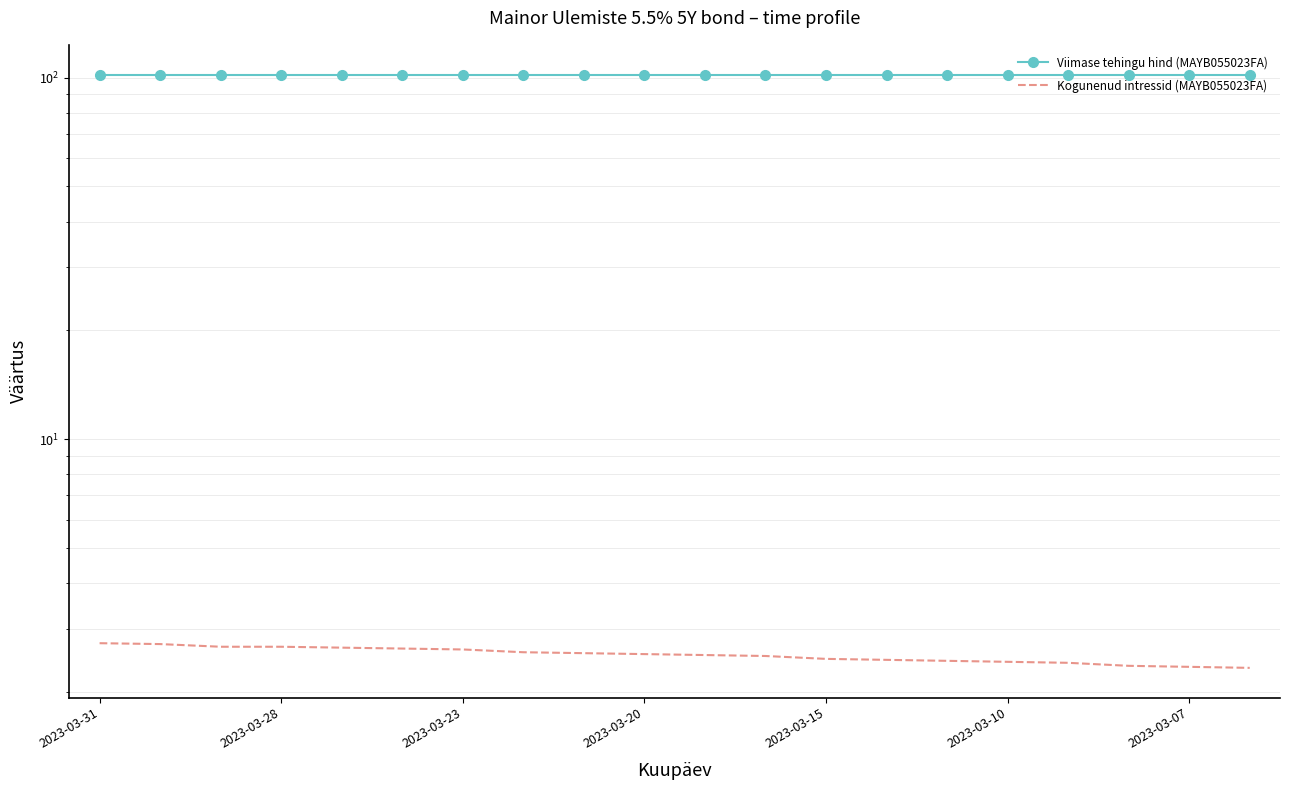

At which label is Viimase tehingu hind (MAYB055023FA) closest to 101?

2023-03-31